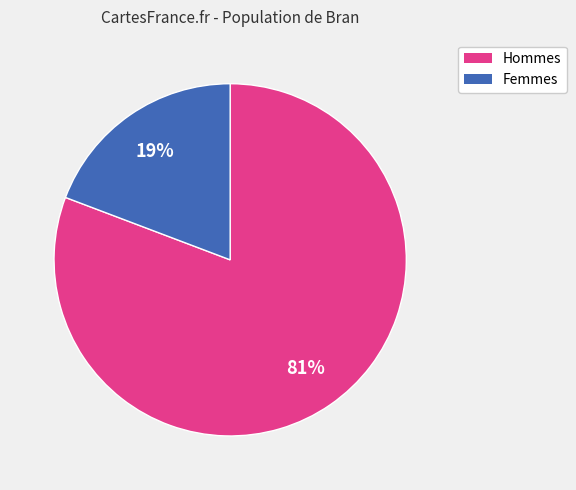

Is there a majority slice in this chart?

Yes